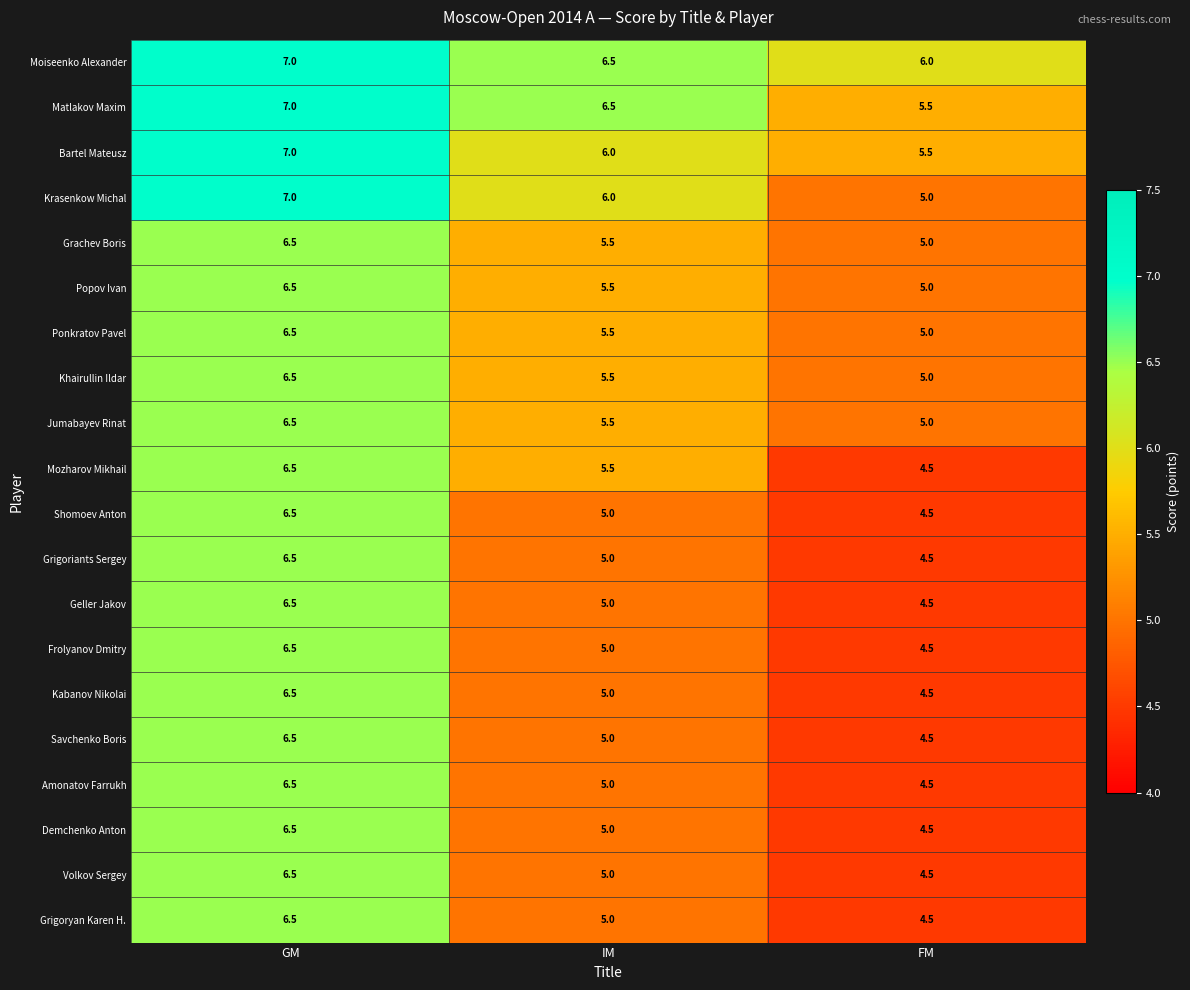

What is the total value across all series at IM?

108.0